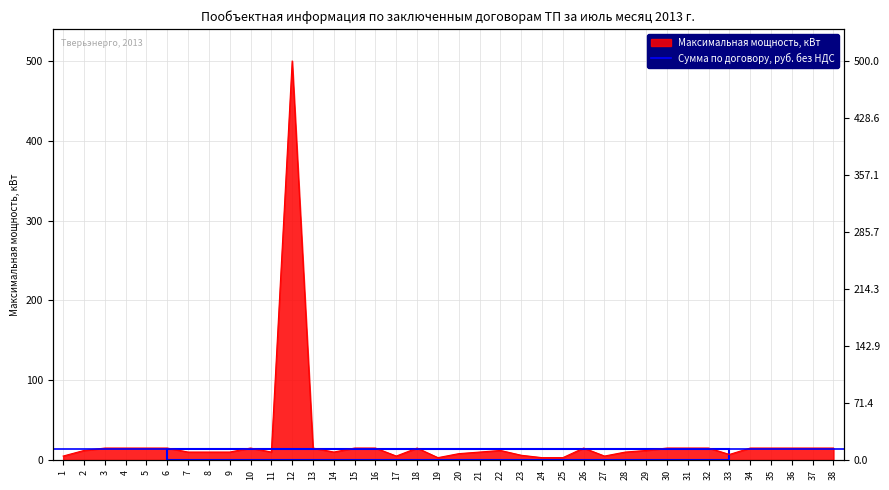

List the labels in order of value, smallest first.

19, 24, 25, 1, 17, 27, 23, 33, 20, 7, 8, 9, 11, 14, 21, 28, 2, 22, 29, 3, 4, 5, 6, 10, 13, 15, 16, 18, 26, 30, 31, 32, 34, 35, 36, 37, 38, 12